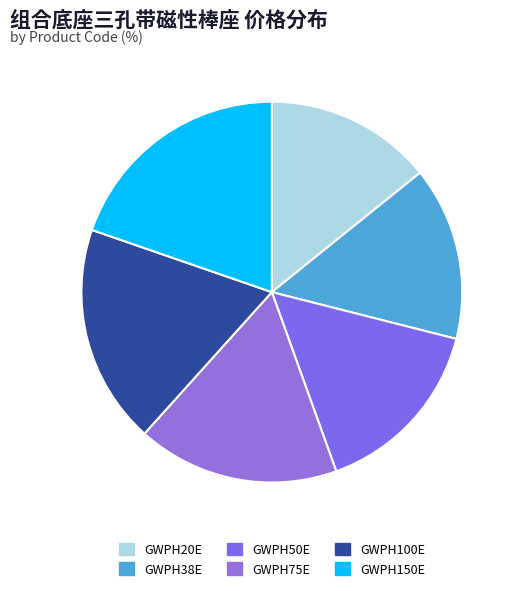

True or false: GWPH100E accounts for 11% of the total.

False